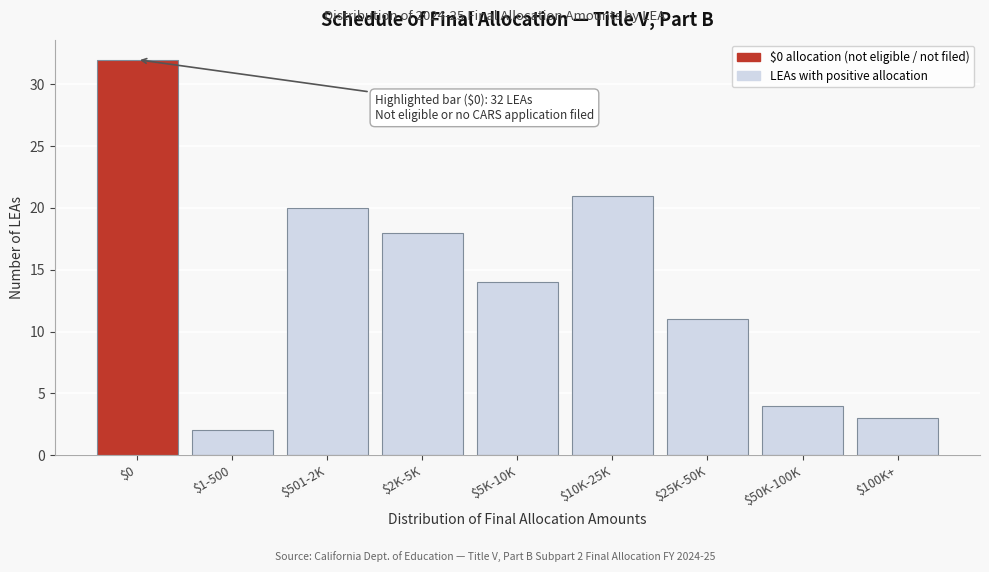

Reading left to right, transcribe all the data shown in this chart.

32	2	20	18	14	21	11	4	3